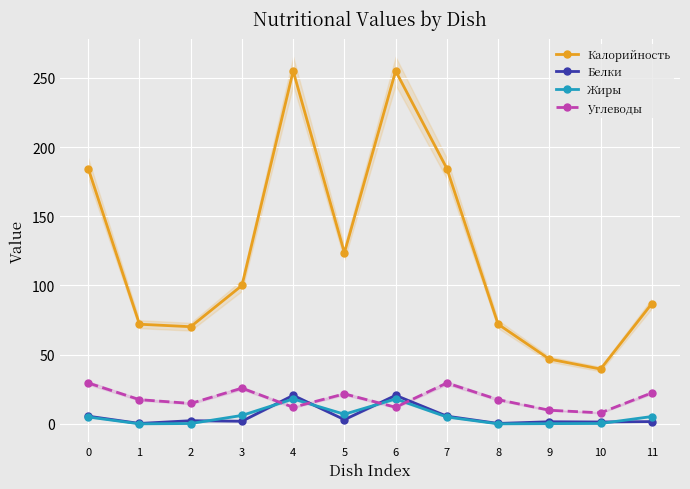

At which category is the sum across all series the highest?

4